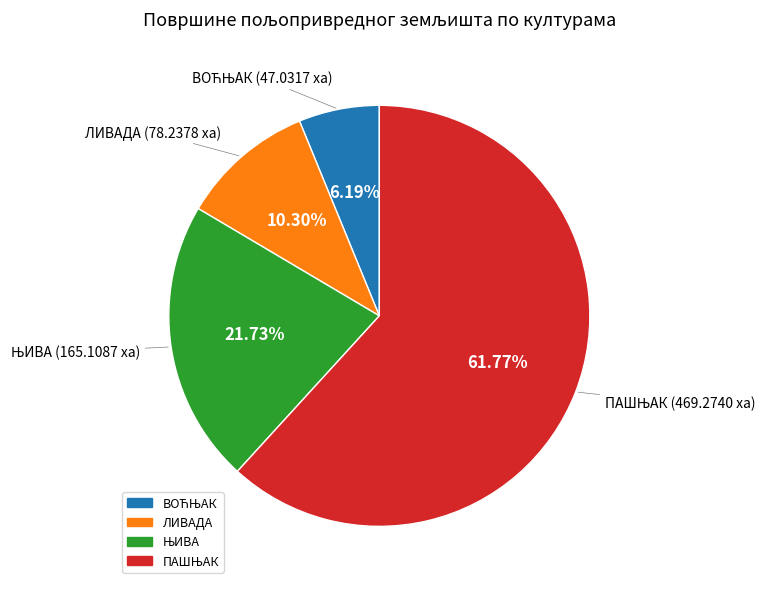

To the nearest percent, what is the difference between the largest and smallest slice percentages?

56%